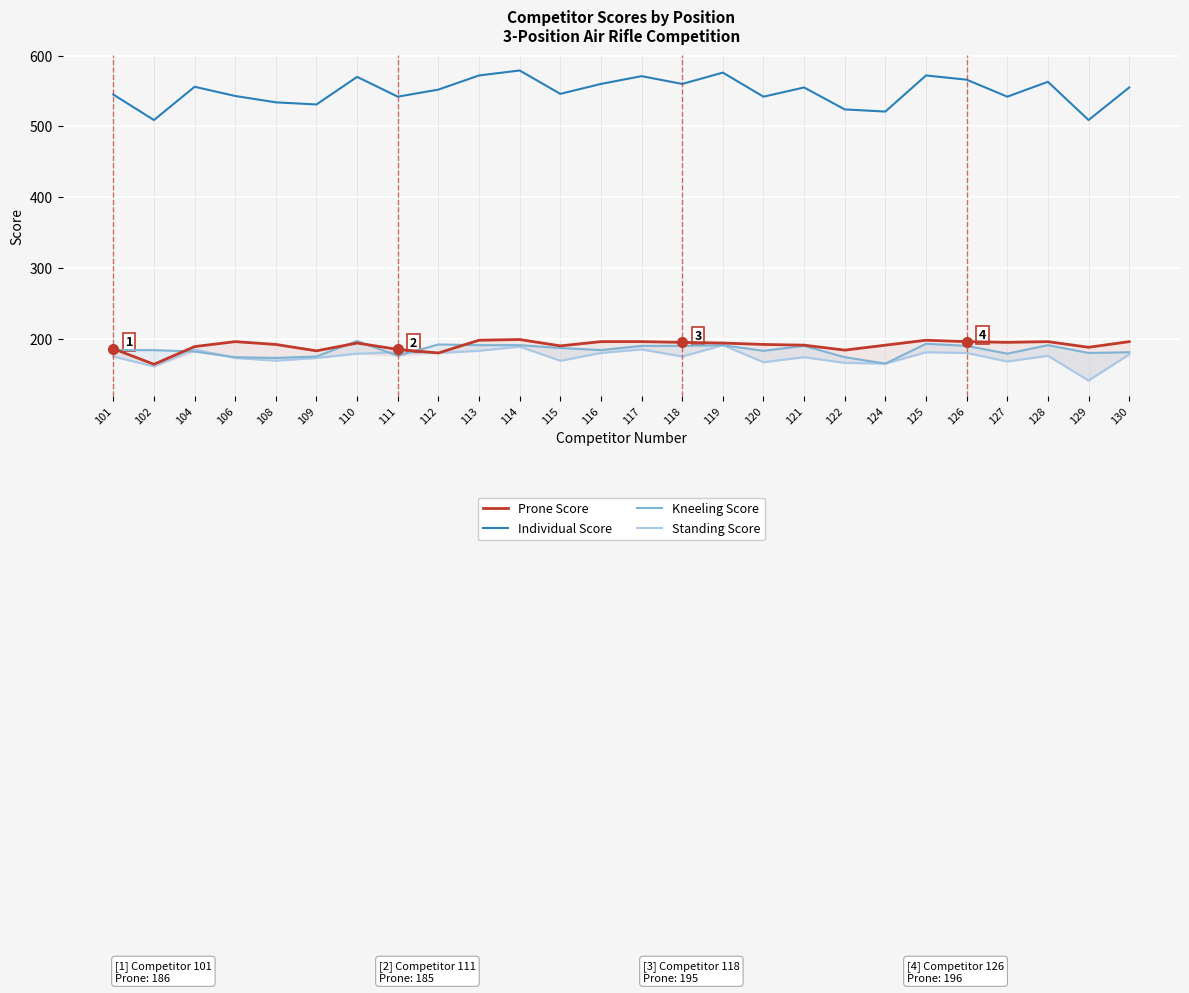

How many data points in Standing Score are above 176?

12